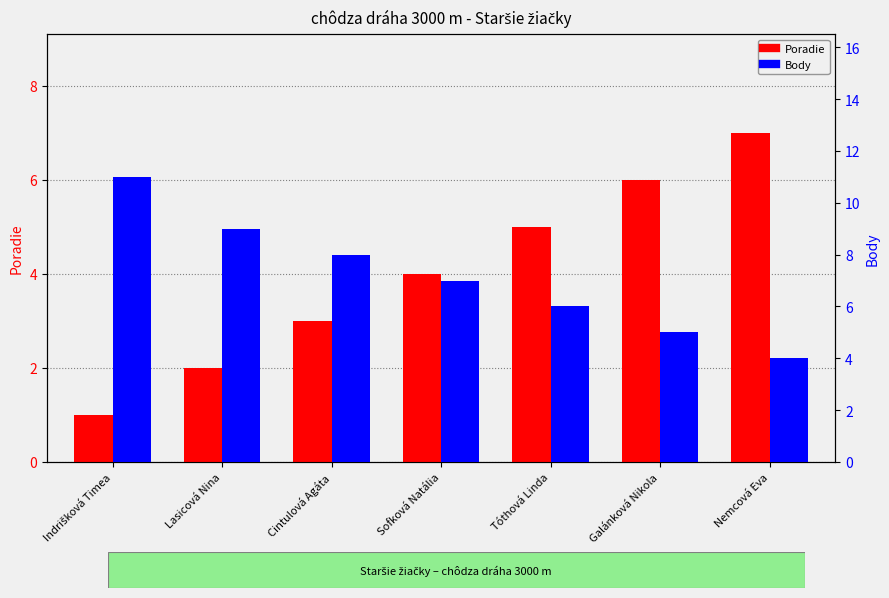

What is the total value across all series at Galánková Nikola?

11